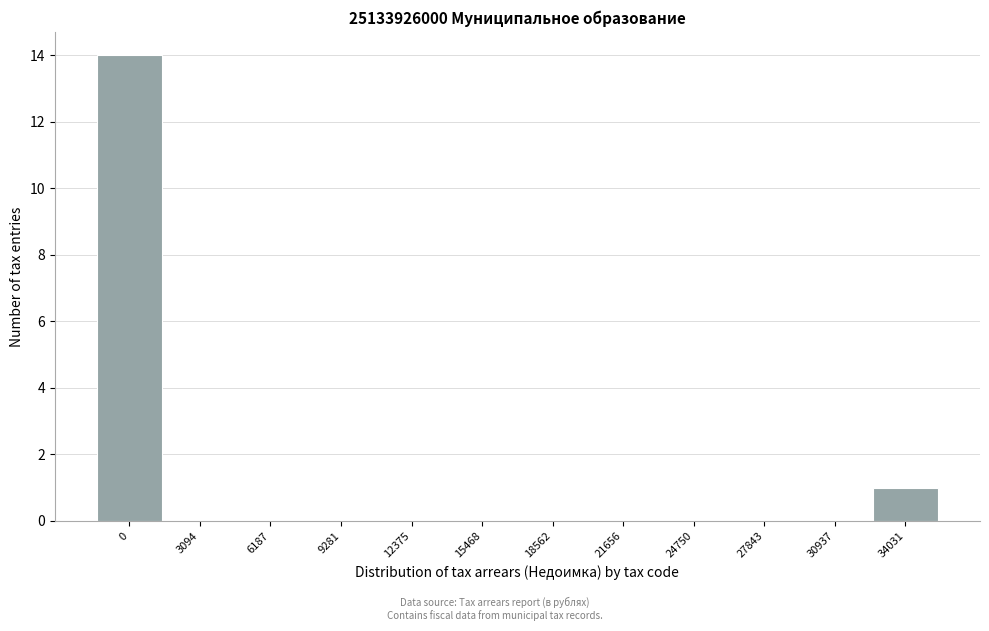

Reading left to right, what are all the values shown in this chart?

0=14	3094=0	6187=0	9281=0	12375=0	15468=0	18562=0	21656=0	24750=0	27843=0	30937=0	34031=1